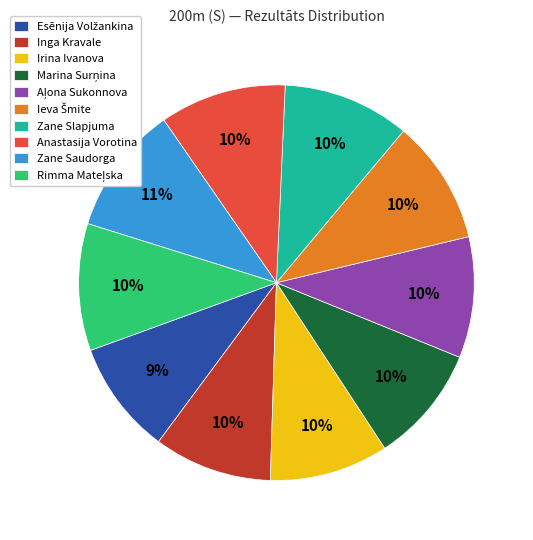

How many segments does this pie chart have?

10